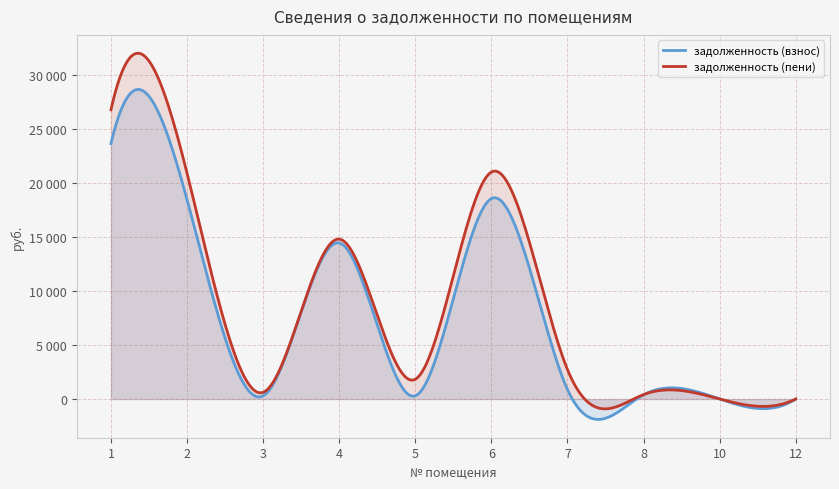

What is the sum of the задолженность (пени) values at 1 and 5?

28580.5